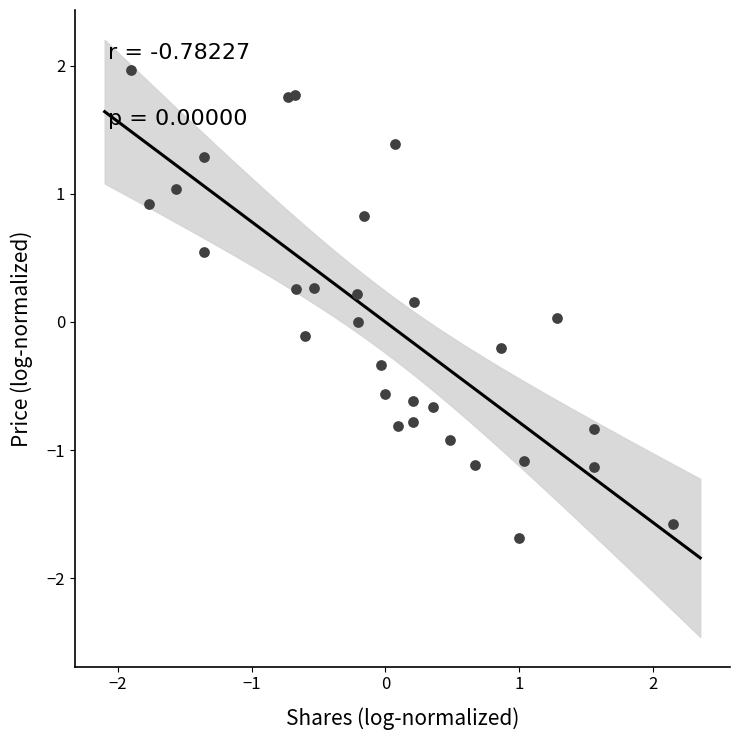

What is the range of Y values (max minus min)?

3.7